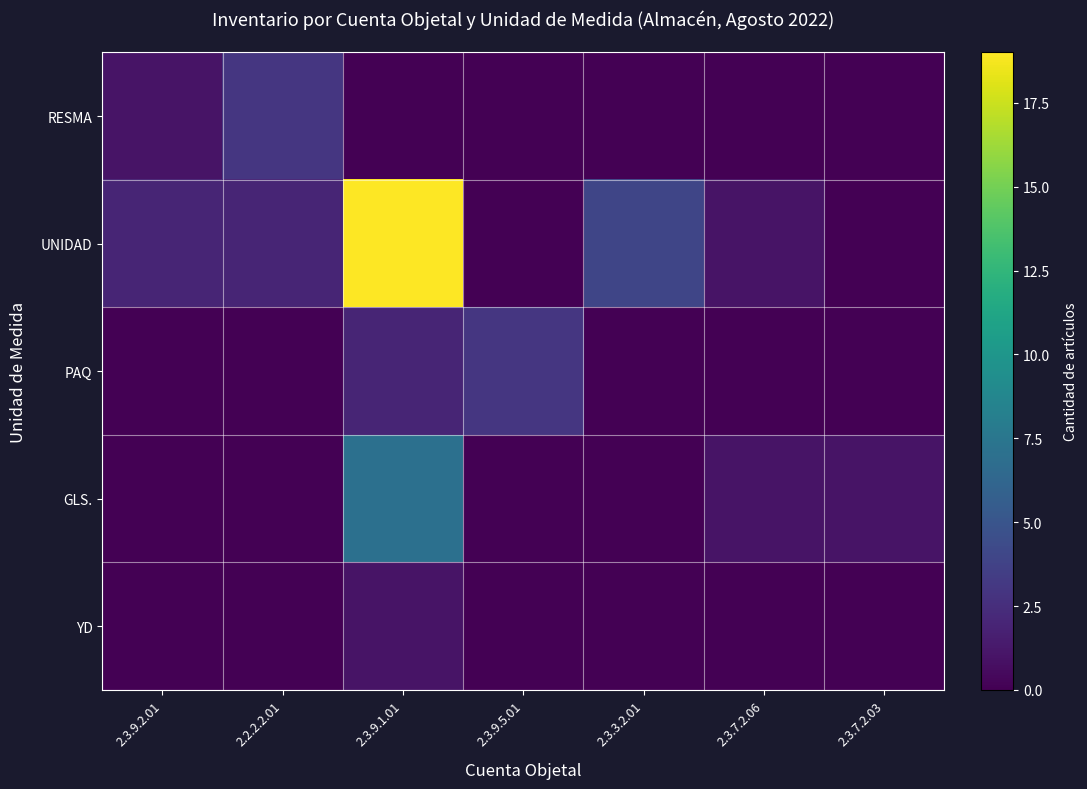

Reading left to right, extract all data points from this chart.

RESMA: 2.3.9.2.01=1	2.2.2.2.01=3	2.3.9.1.01=0	2.3.9.5.01=0	2.3.3.2.01=0	2.3.7.2.06=0	2.3.7.2.03=0
UNIDAD: 2.3.9.2.01=2	2.2.2.2.01=2	2.3.9.1.01=19	2.3.9.5.01=0	2.3.3.2.01=4	2.3.7.2.06=1	2.3.7.2.03=0
PAQ: 2.3.9.2.01=0	2.2.2.2.01=0	2.3.9.1.01=2	2.3.9.5.01=3	2.3.3.2.01=0	2.3.7.2.06=0	2.3.7.2.03=0
GLS.: 2.3.9.2.01=0	2.2.2.2.01=0	2.3.9.1.01=7	2.3.9.5.01=0	2.3.3.2.01=0	2.3.7.2.06=1	2.3.7.2.03=1
YD: 2.3.9.2.01=0	2.2.2.2.01=0	2.3.9.1.01=1	2.3.9.5.01=0	2.3.3.2.01=0	2.3.7.2.06=0	2.3.7.2.03=0